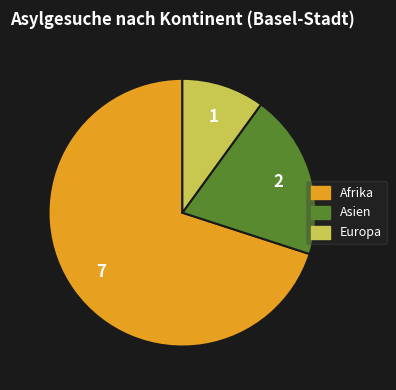

Is there any slice that represents more than half of the pie?

Yes